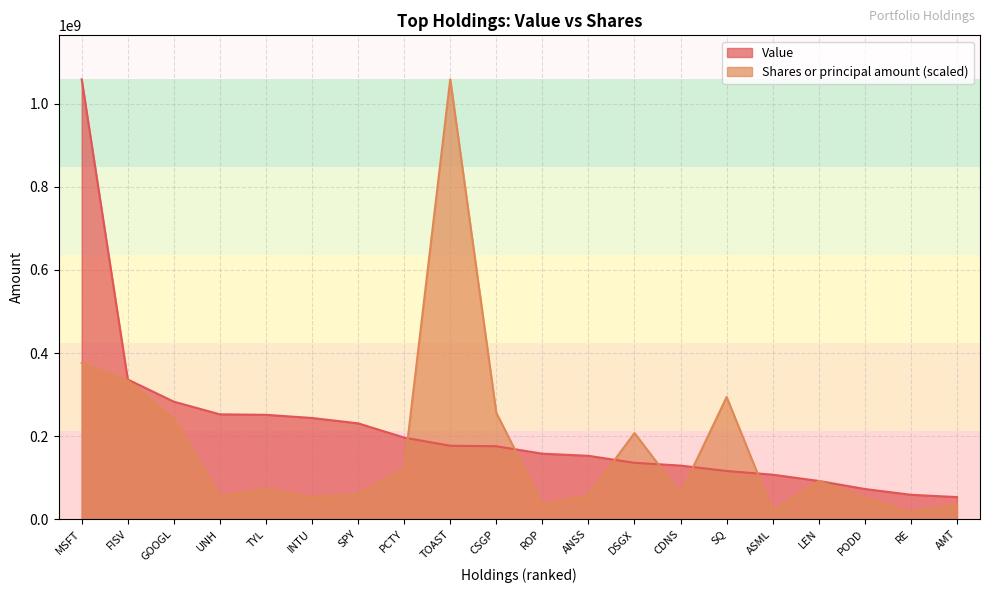

Reading left to right, transcribe all the data shown in this chart.

Value: MSFT=1058808264.0	FISV=336303044.0	GOOGL=282904533.0	UNH=252436841.0	TYL=251273268.0	INTU=243633564.0	SPY=230746437.0	PCTY=196501645.0	TOAST=176831803.0	CSGP=175667661.0	ROP=157707719.0	ANSS=152576201.0	DSGX=135779439.0	CDNS=129055252.0	SQ=116105266.0	ASML=107158489.0	LEN=92106712.0	PODD=72731108.0	RE=58804141.0	AMT=53241510.0
Shares or principal amount: MSFT=376069997.9	FISV=333888021.4	GOOGL=242453085.1	UNH=56150449.0	TYL=72978716.5	INTU=53476372.4	SPY=60536028.8	PCTY=121284691.7	TOAST=1058808264.0	CSGP=256222157.0	ROP=36521713.2	ANSS=57507113.3	DSGX=207463100.5	CDNS=61772918.1	SQ=294194963.8	ASML=20415347.7	LEN=92040091.4	PODD=51142443.3	RE=17743738.4	AMT=36308742.6